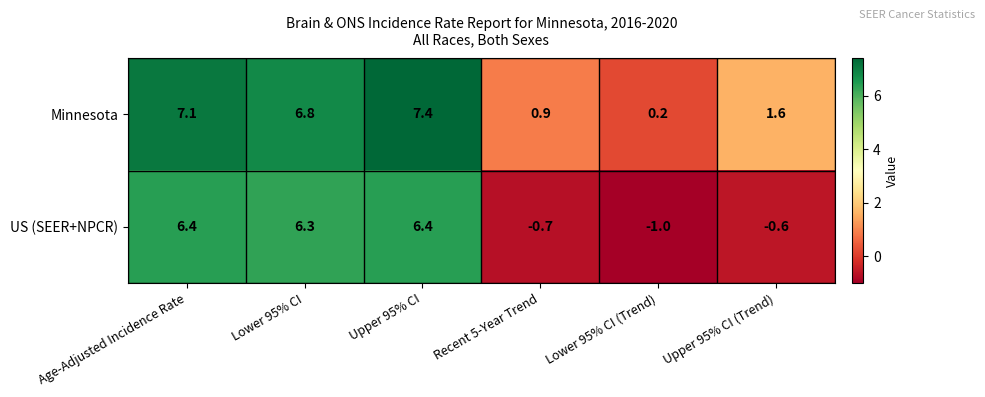

Is it true that Minnesota equals 0.1 at Lower 95% CI (Trend)?

False